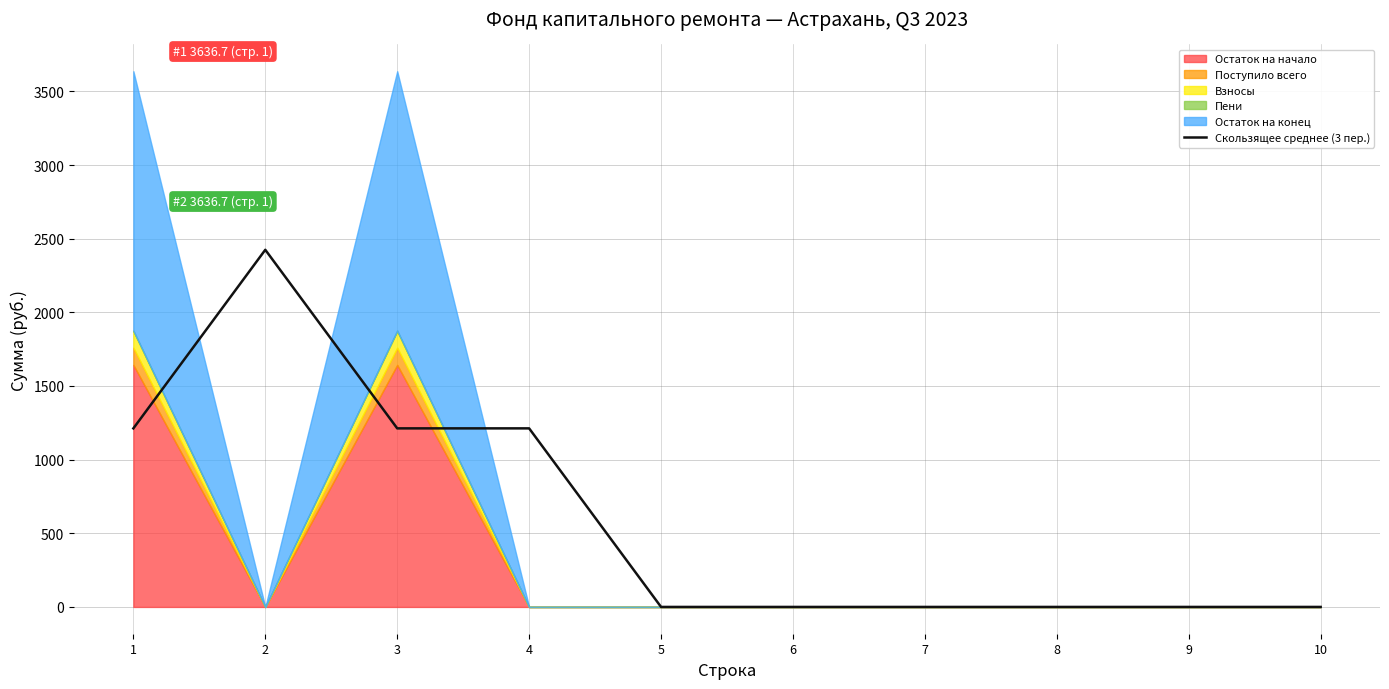

Where is the data nearest to the value 1212?

1